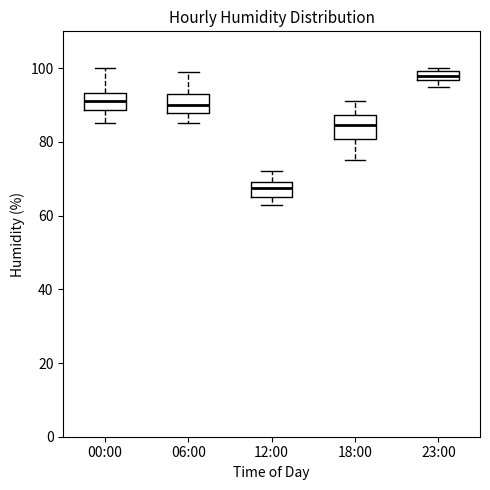

Where does the median line of the box for 06:00 sit on the y-axis? The values are not printed on the chart, so give them approximately, as read against the axis.

90